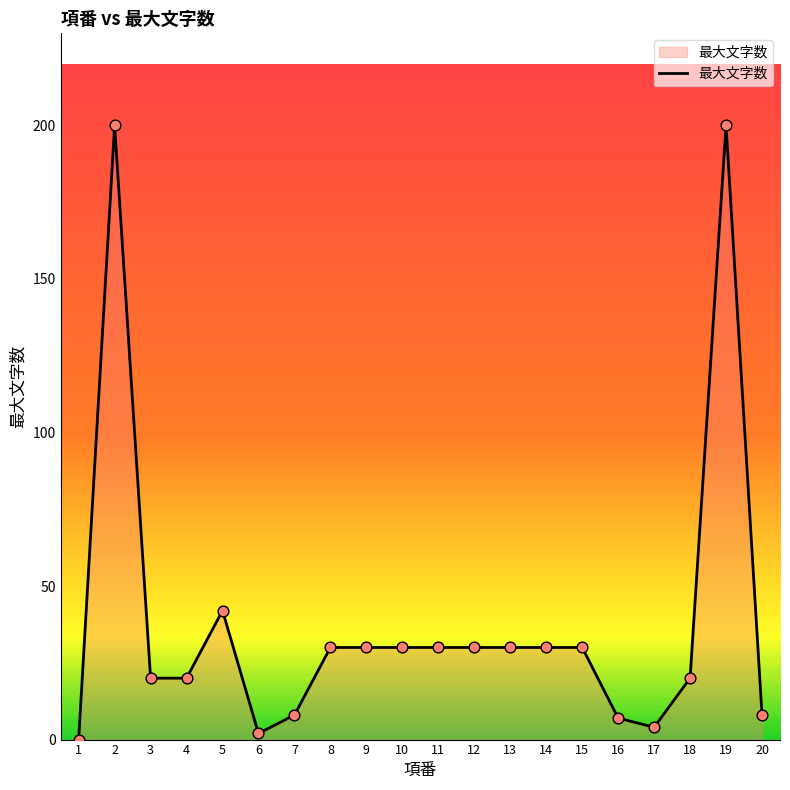

Approximately how many times larger is the value at 20 compared to 8?

0.3